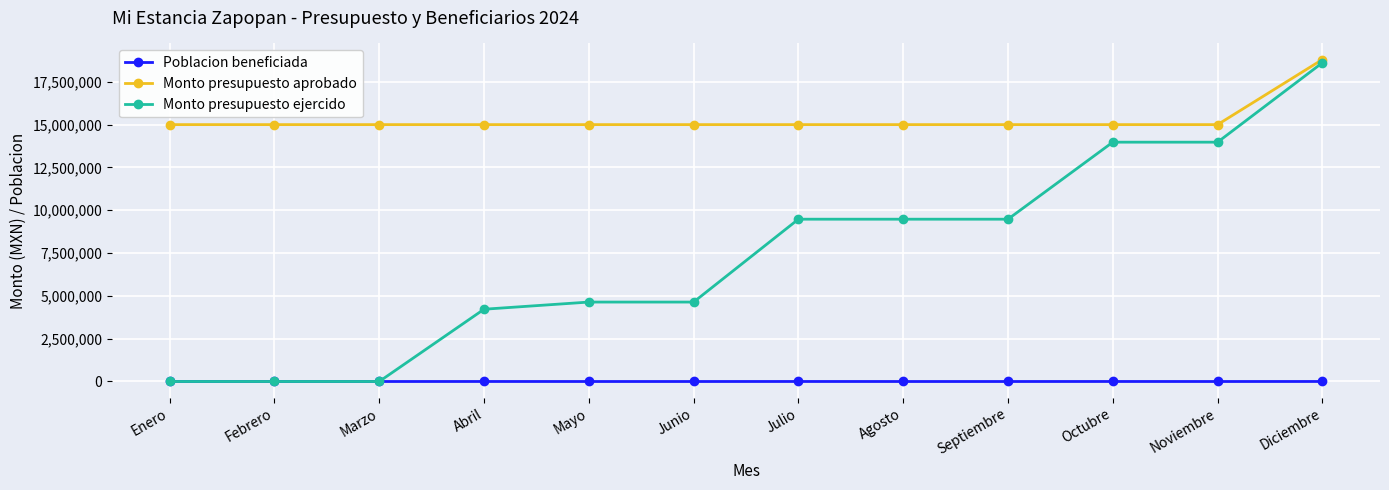

How many lines are shown in the chart?

3